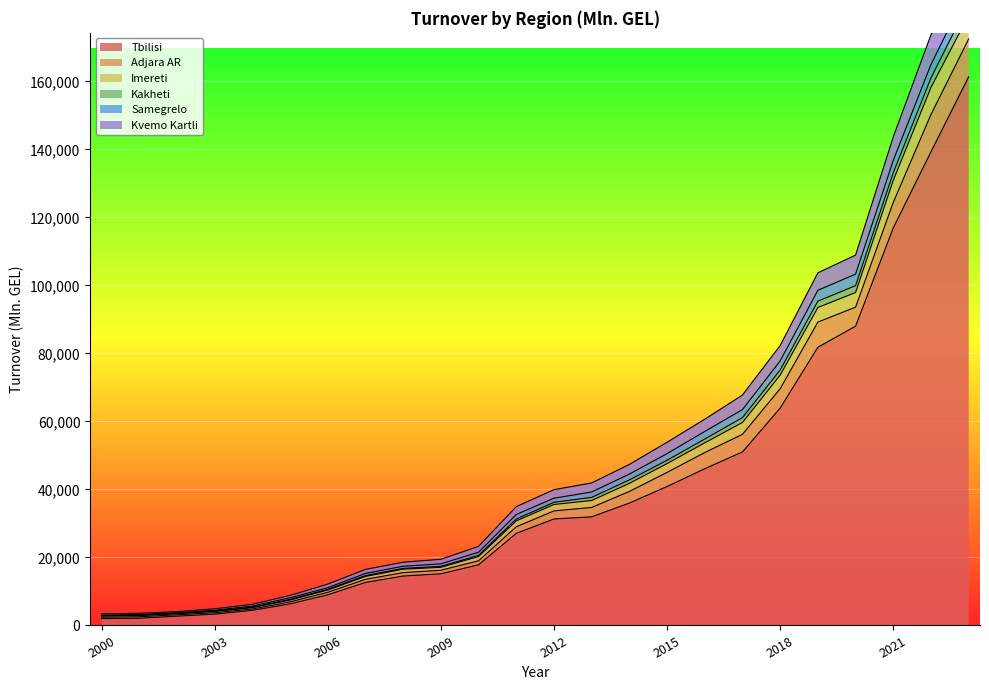

What is the maximum value for Tbilisi?

161397.9